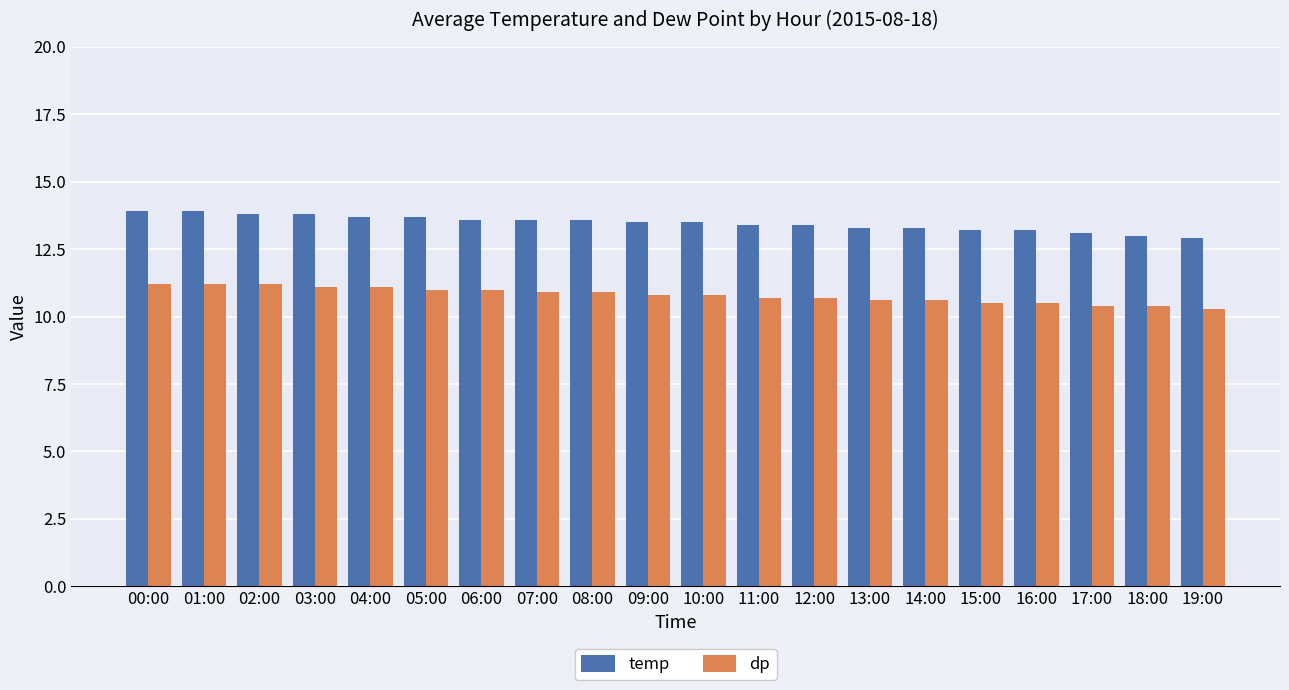

What is the label of the 15th bar from the right?

05:00